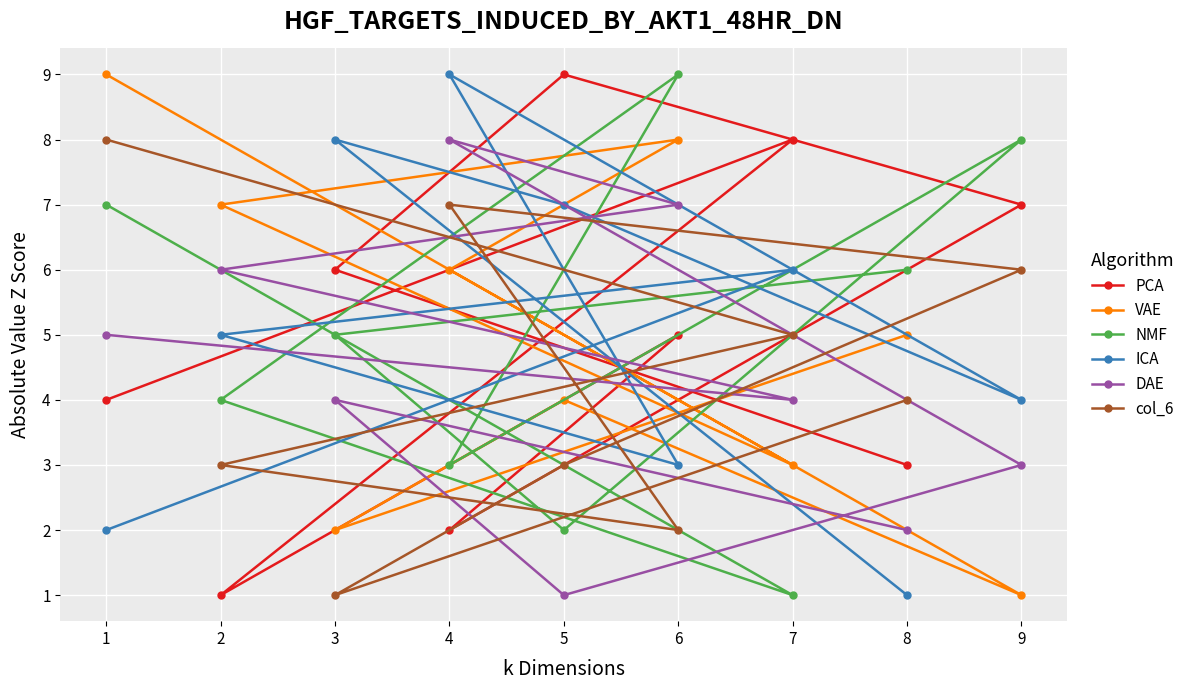

True or false: DAE and ICA intersect in this chart.

True